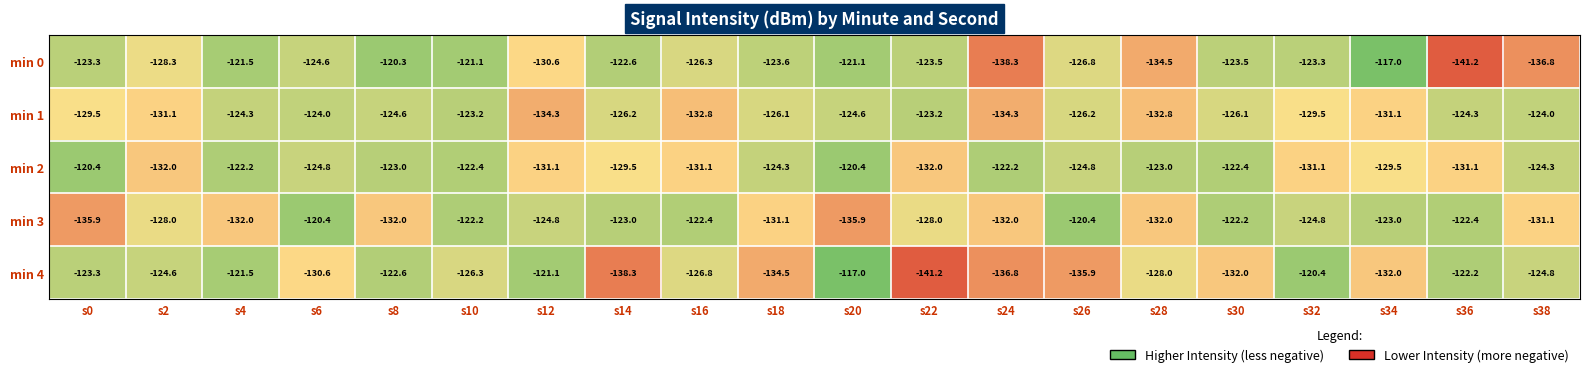

What is the minimum value for min 4?

-141.2